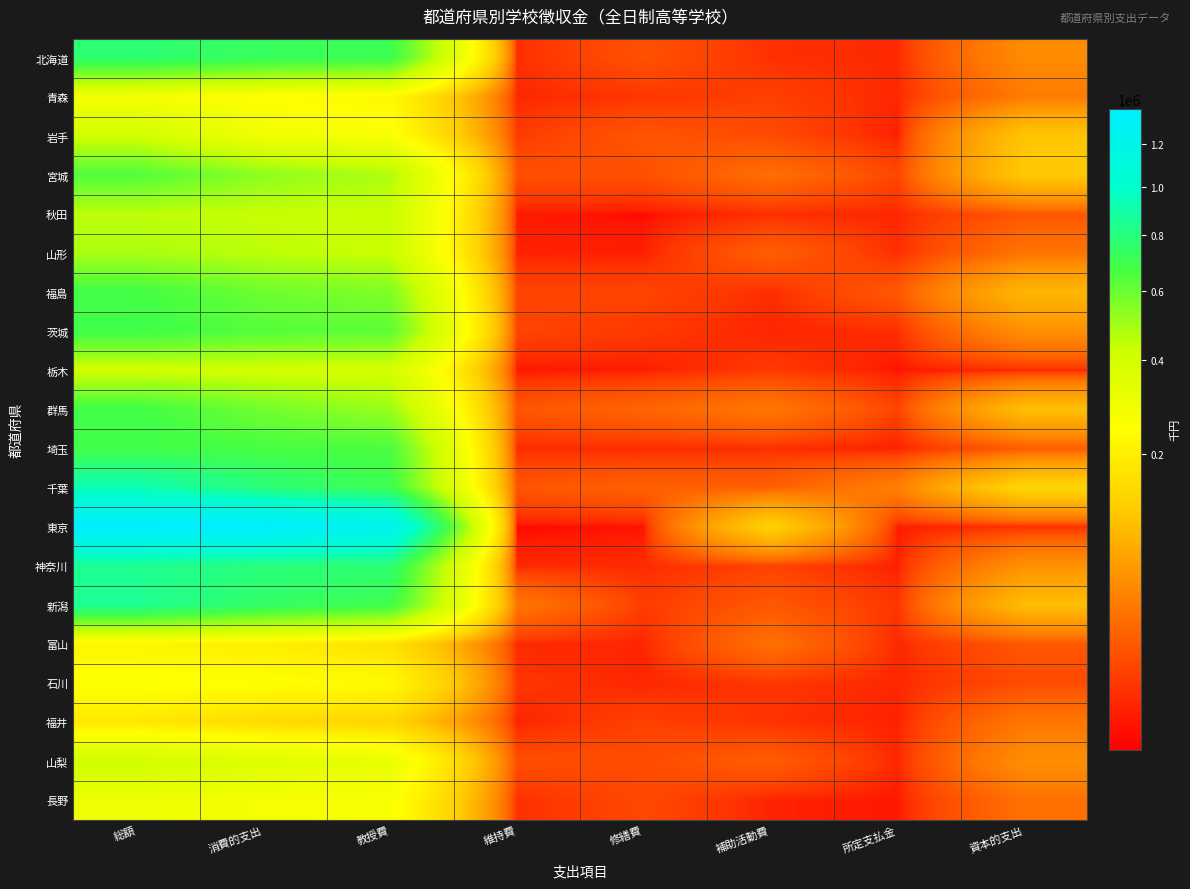

Which has a higher value, 教授費 or 補助活動費?

教授費